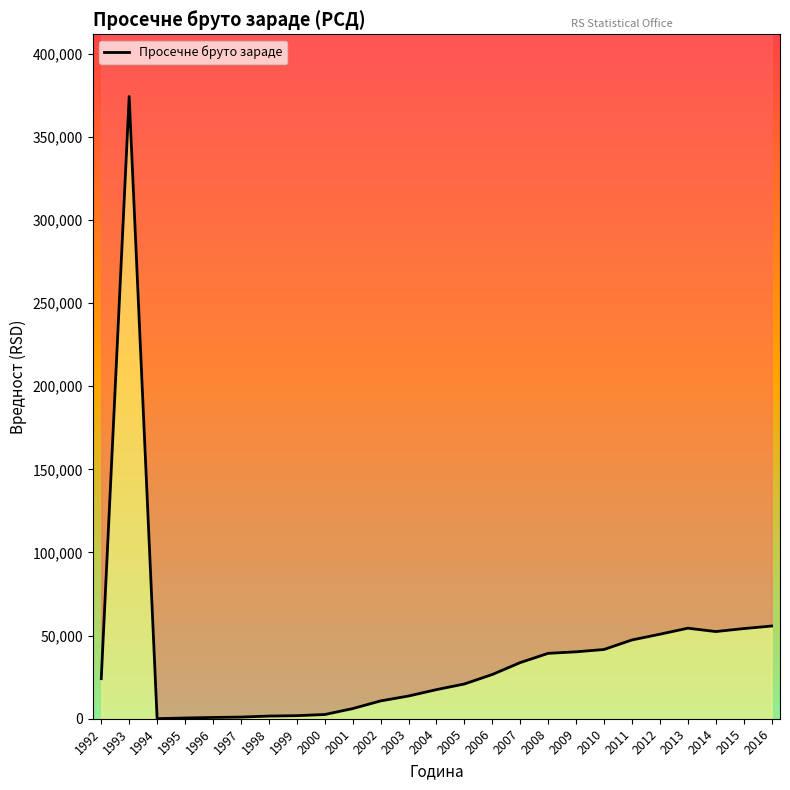

What is the ratio of the value at 1998 to the value at 2001?

0.3